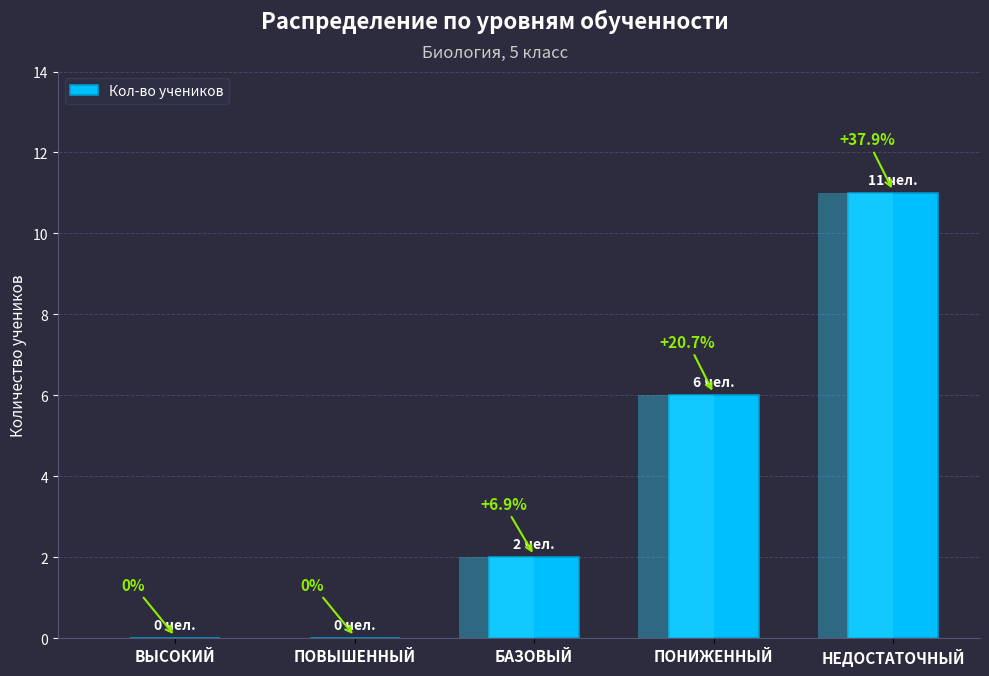

The chart shows a value of 0 at ВЫСОКИЙ. True or false?

True